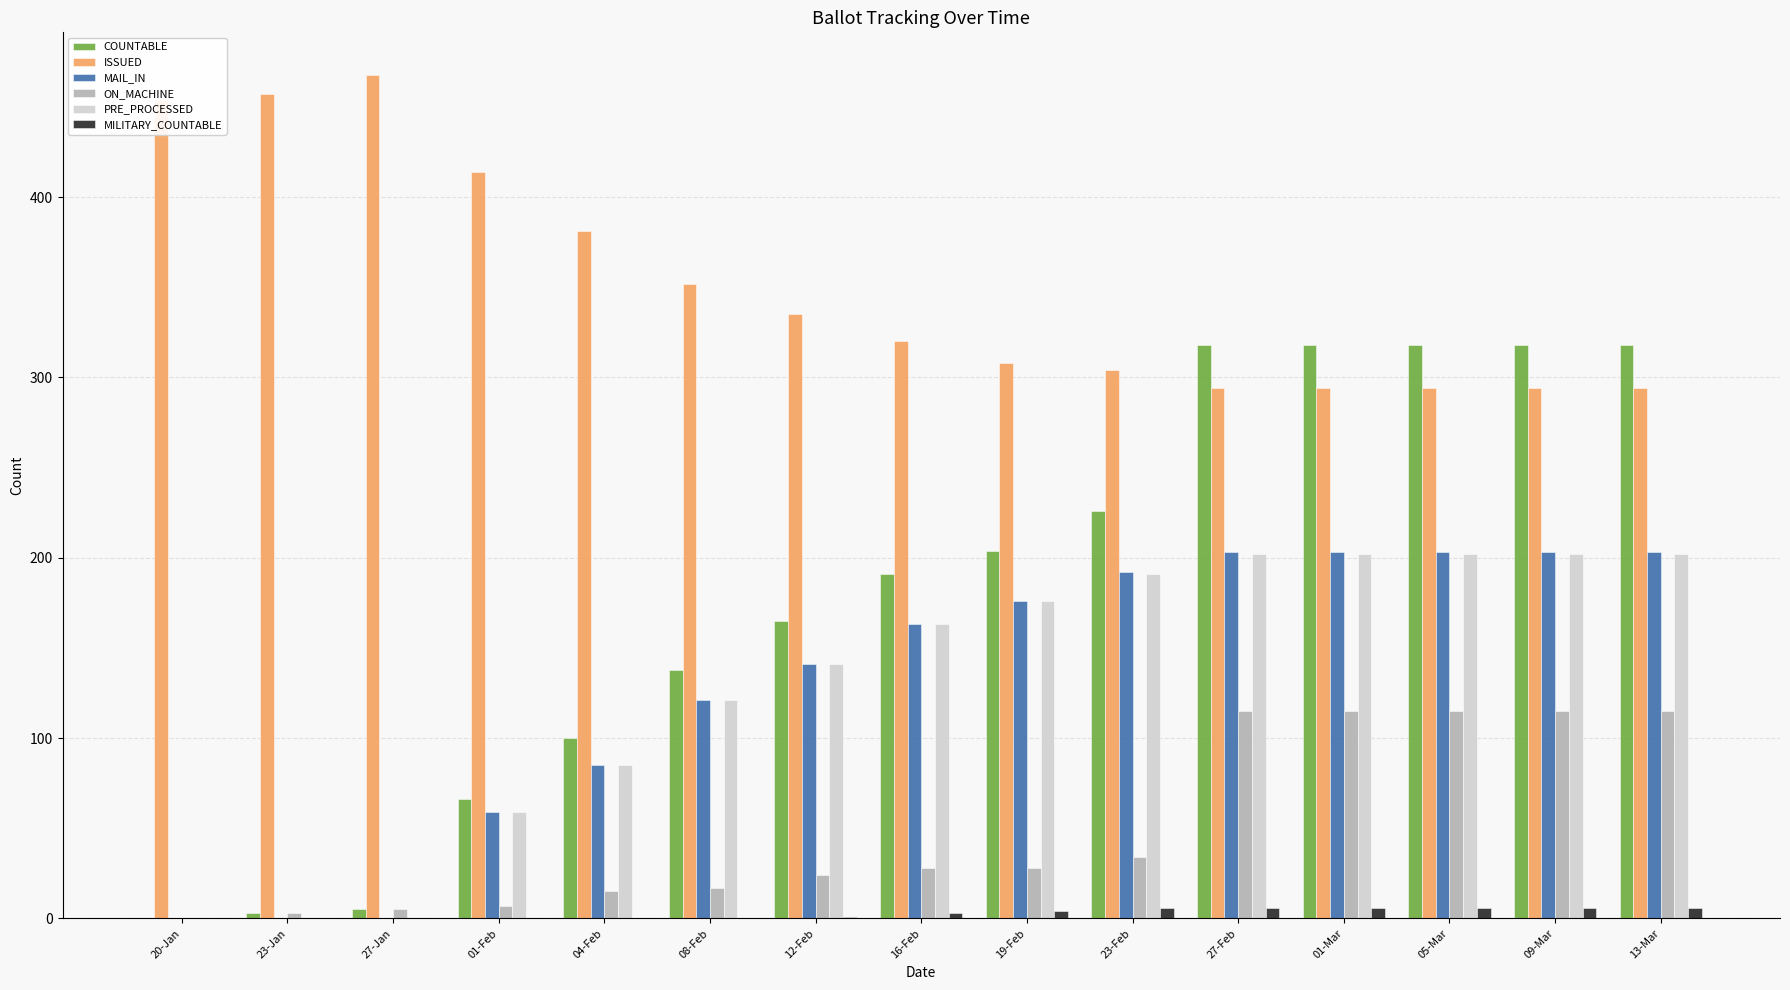

Which category has the highest value across all series?

27-Jan